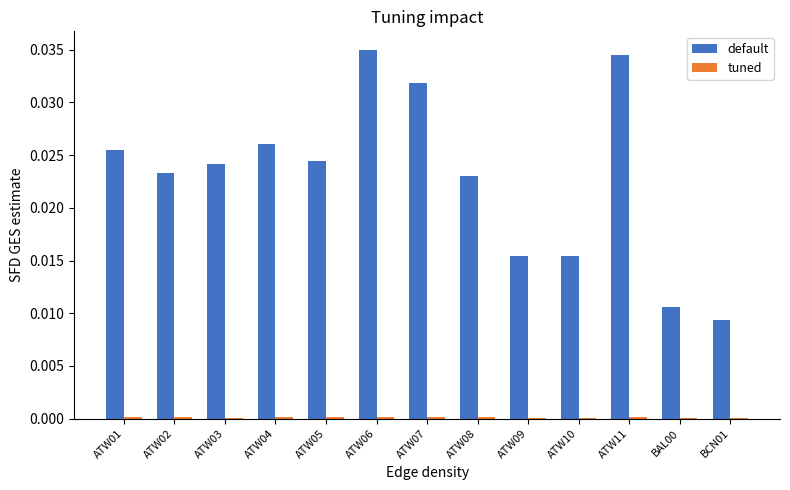

Between ATW03 and BAL00, which series saw the biggest shift?

default